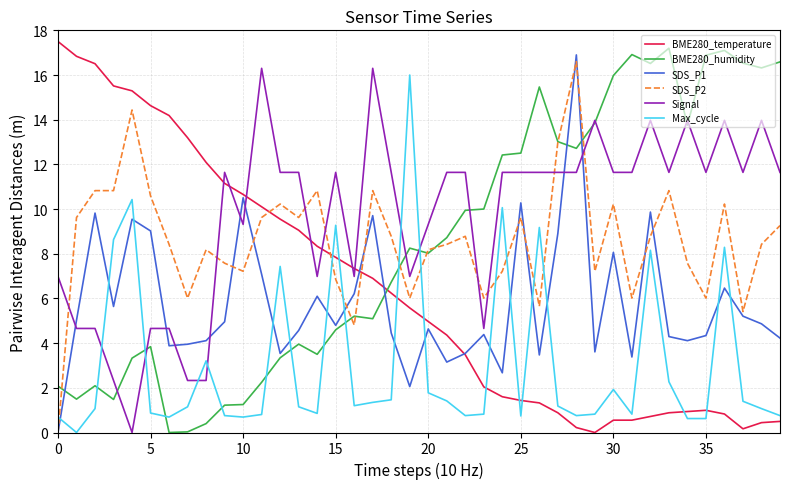

What is the maximum value for SDS_P1?

16.9